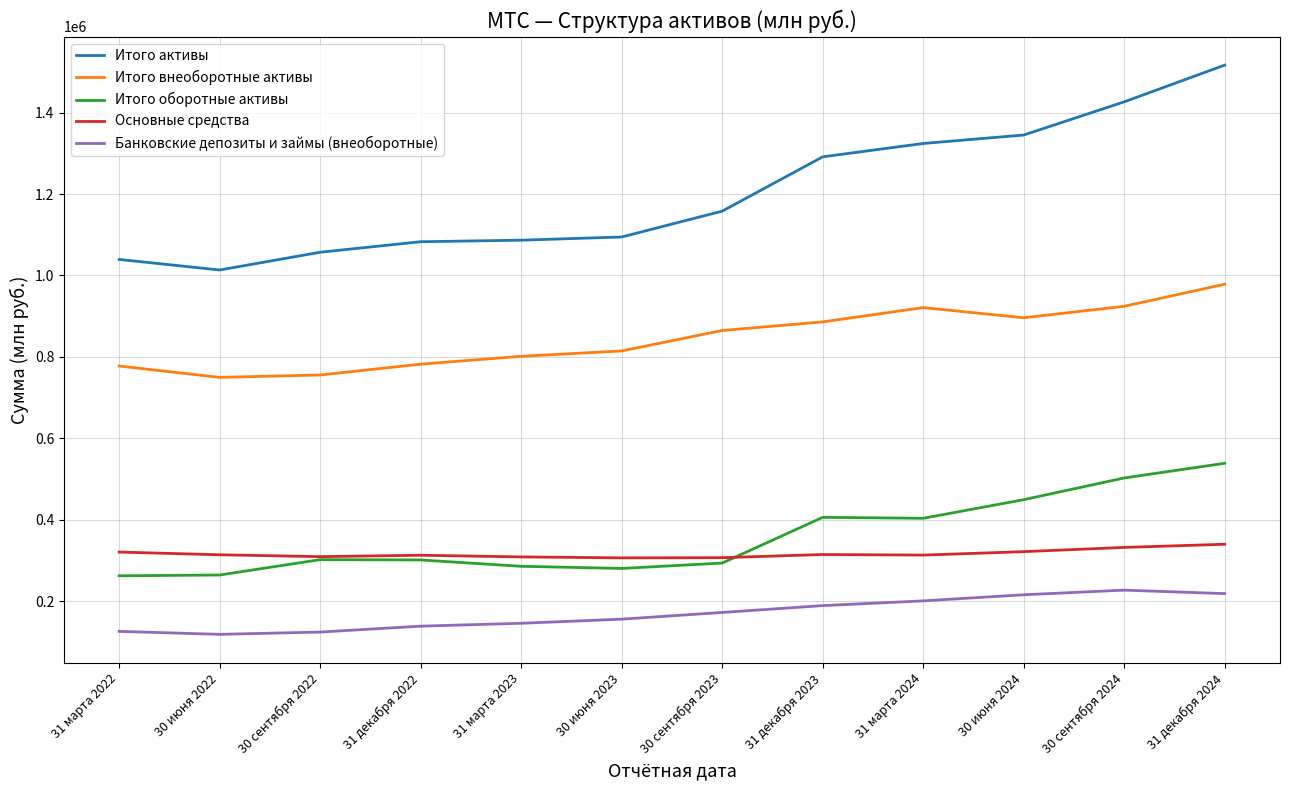

What is the difference between the second highest and minimum values in the Итого оборотные активы series?

240456